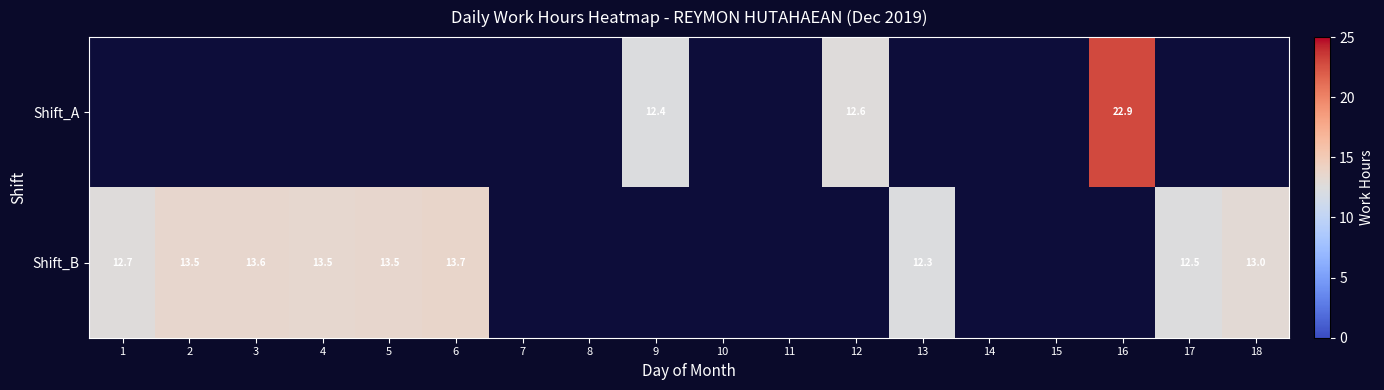

True or false: Shift_A has a value of 21.6 at 12.

False